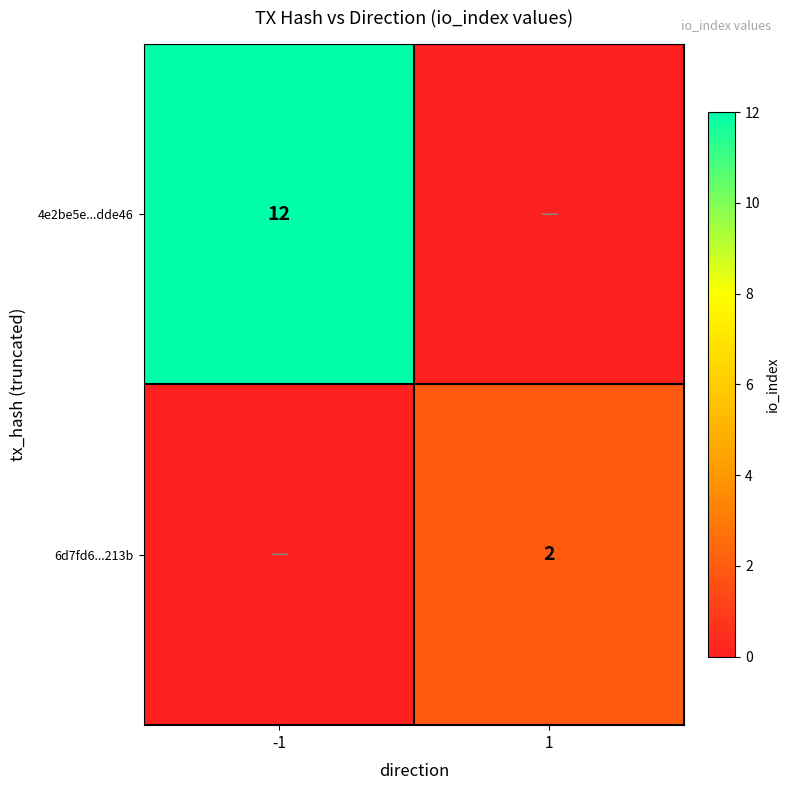

Which series has the largest total across all categories?

4e2be5e...dde46